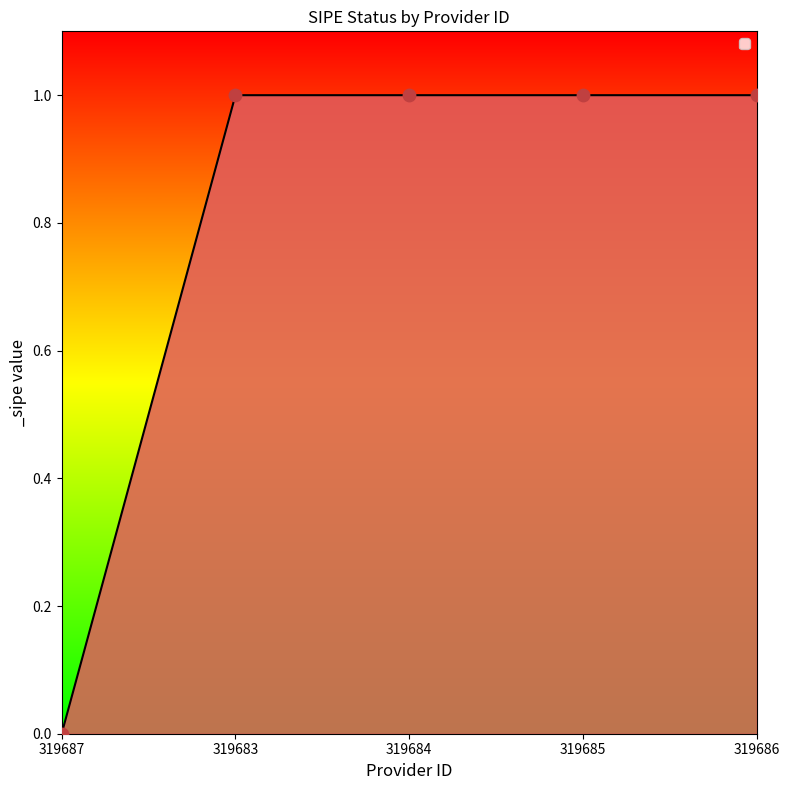

What is the ratio of the value at 319683 to the value at 319685?

1.0